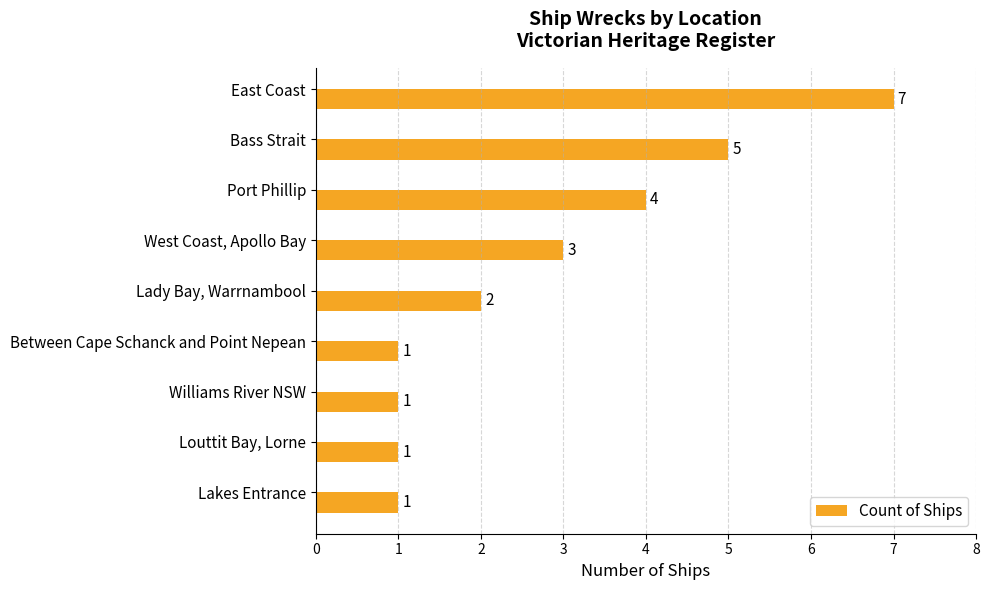

Which has a higher value, Lakes Entrance or West Coast, Apollo Bay?

West Coast, Apollo Bay